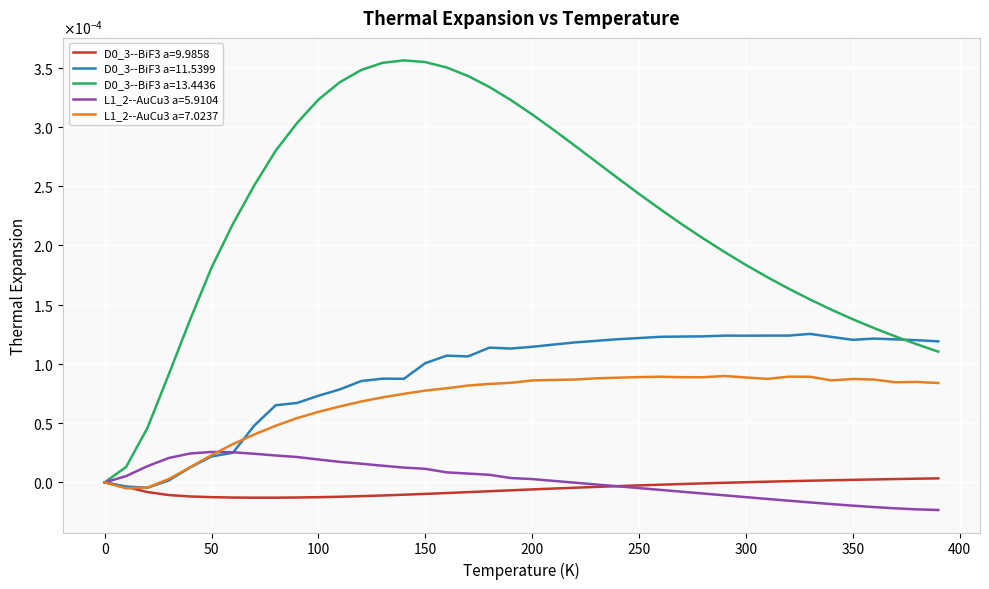

Does the chart display data point markers on the line(s)?

No